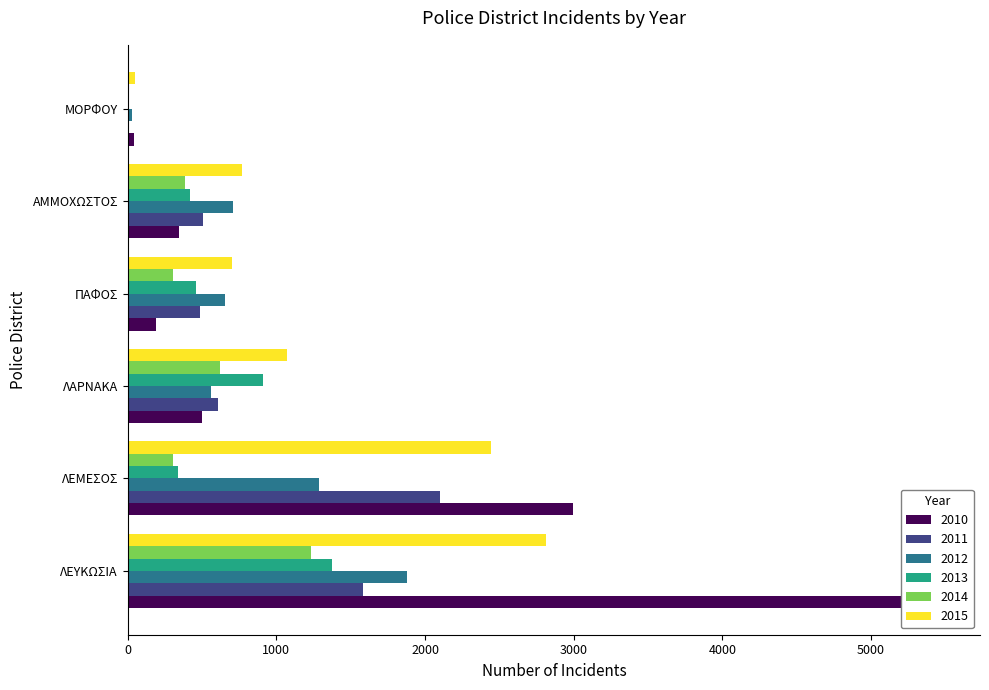

What is the sum of the 2014 values at ΜΟΡΦΟΥ and ΑΜΜΟΧΩΣΤΟΣ?

389